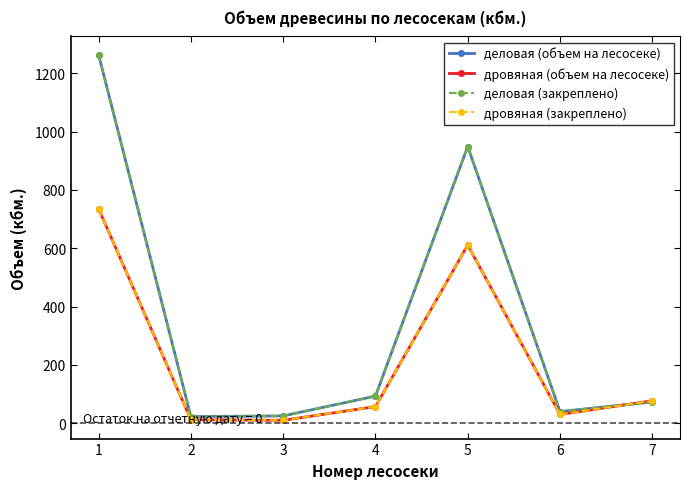

What is the total value across all series at 4?

300